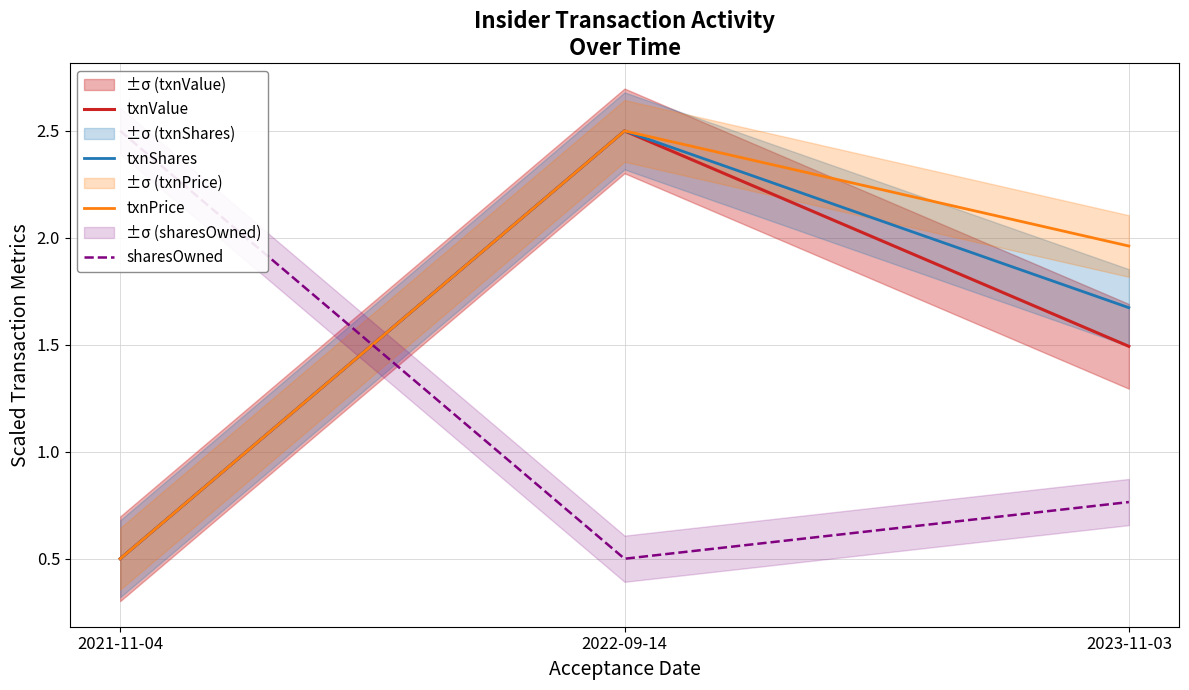

Does the chart have visible grid lines?

Yes